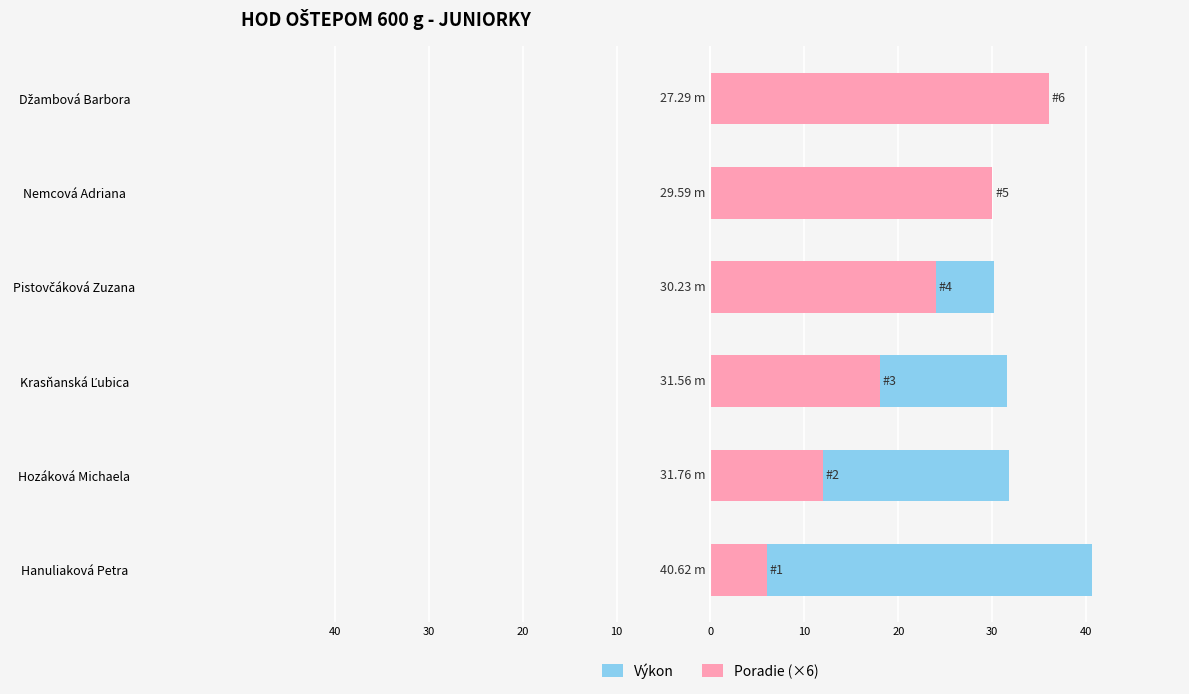

How many groups of bars are there?

6